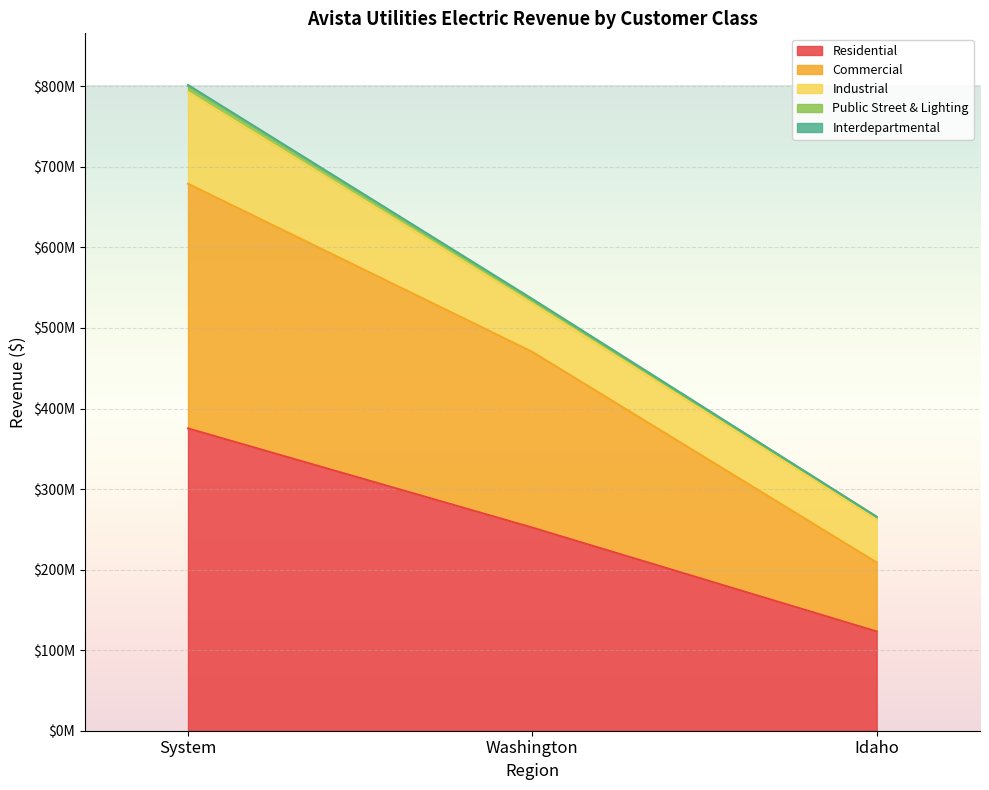

What is the value of the Residential point at the 1st from the left?

375265972